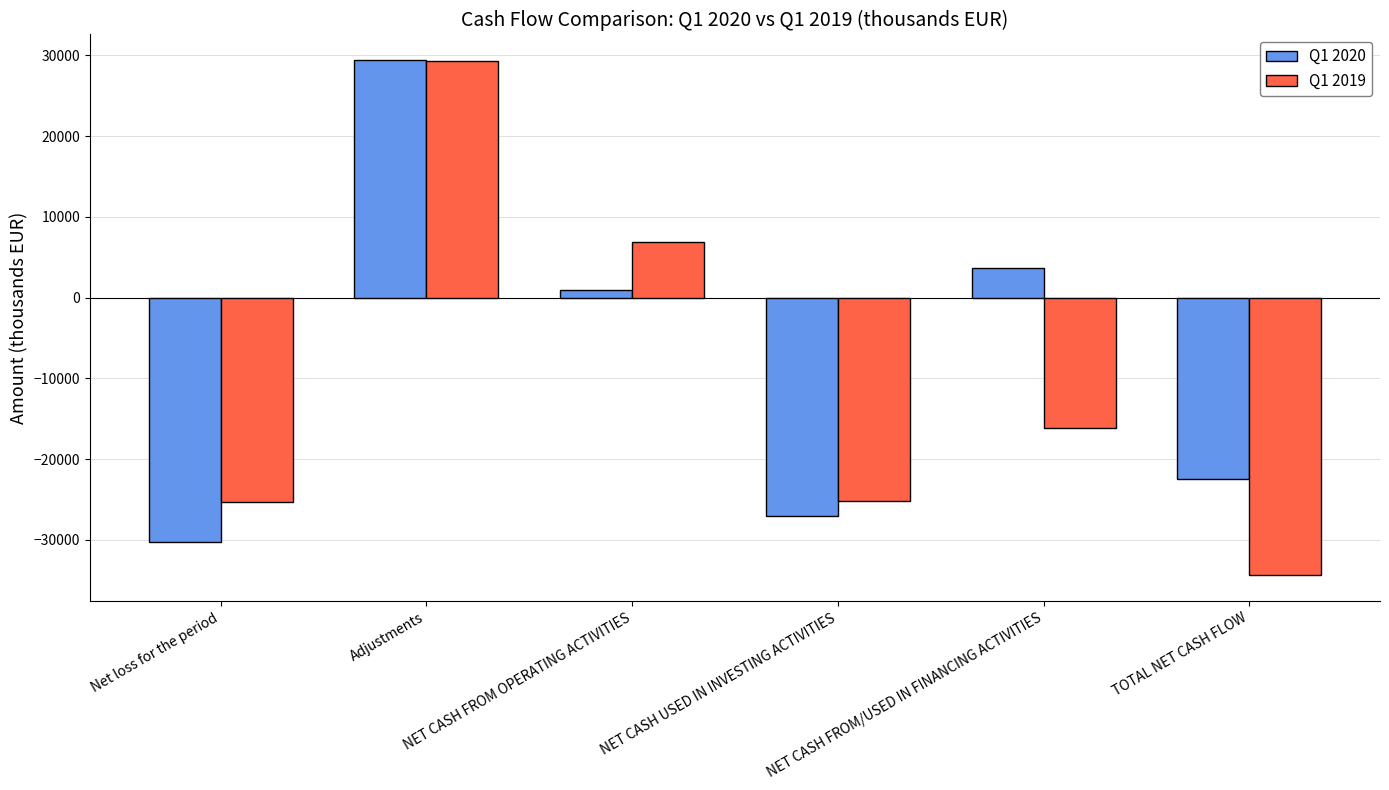

Which series has the widest spread of values?

Q1 2019